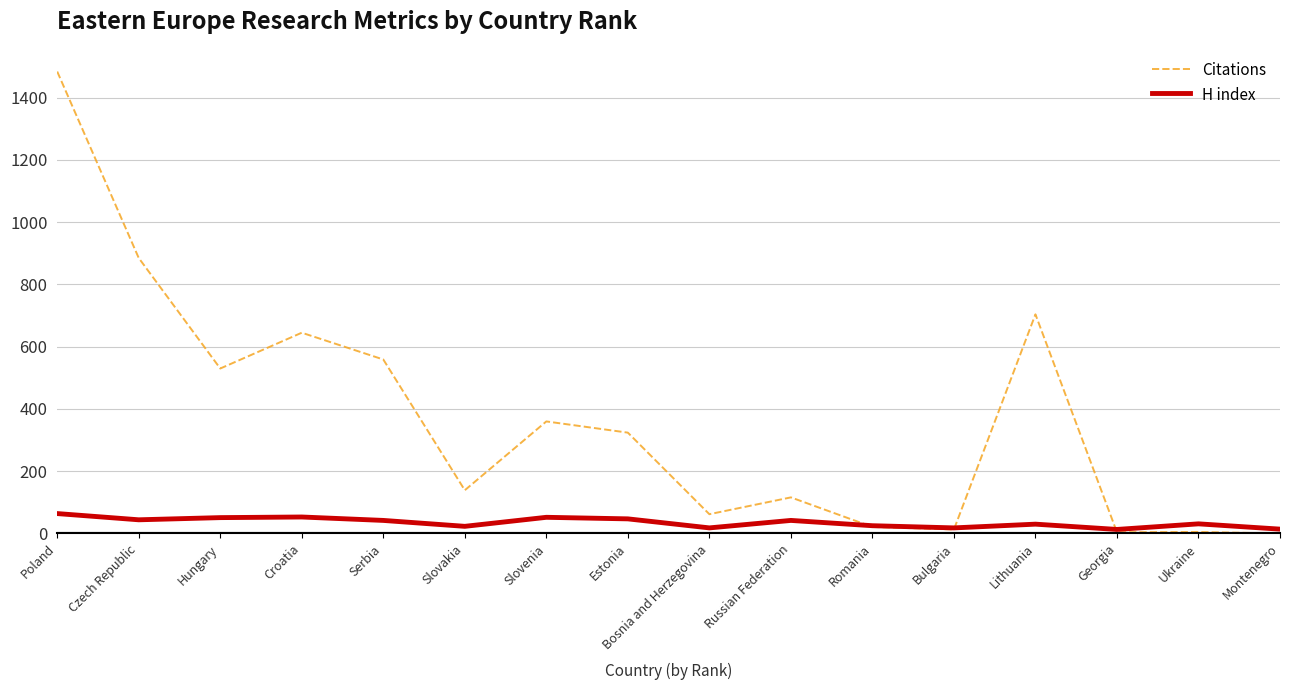

At how many categories does at least one series exceed 1117?

1